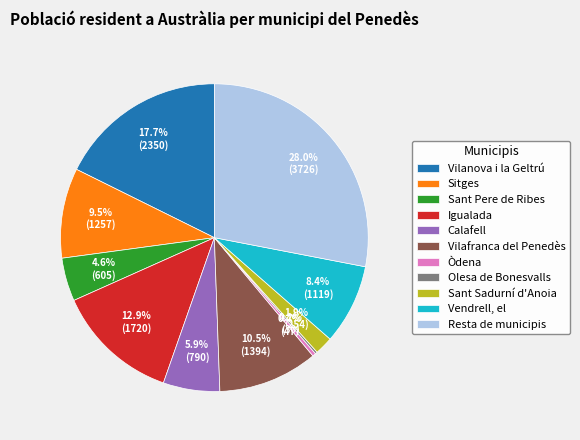

Which slice is the largest?

Resta de municipis